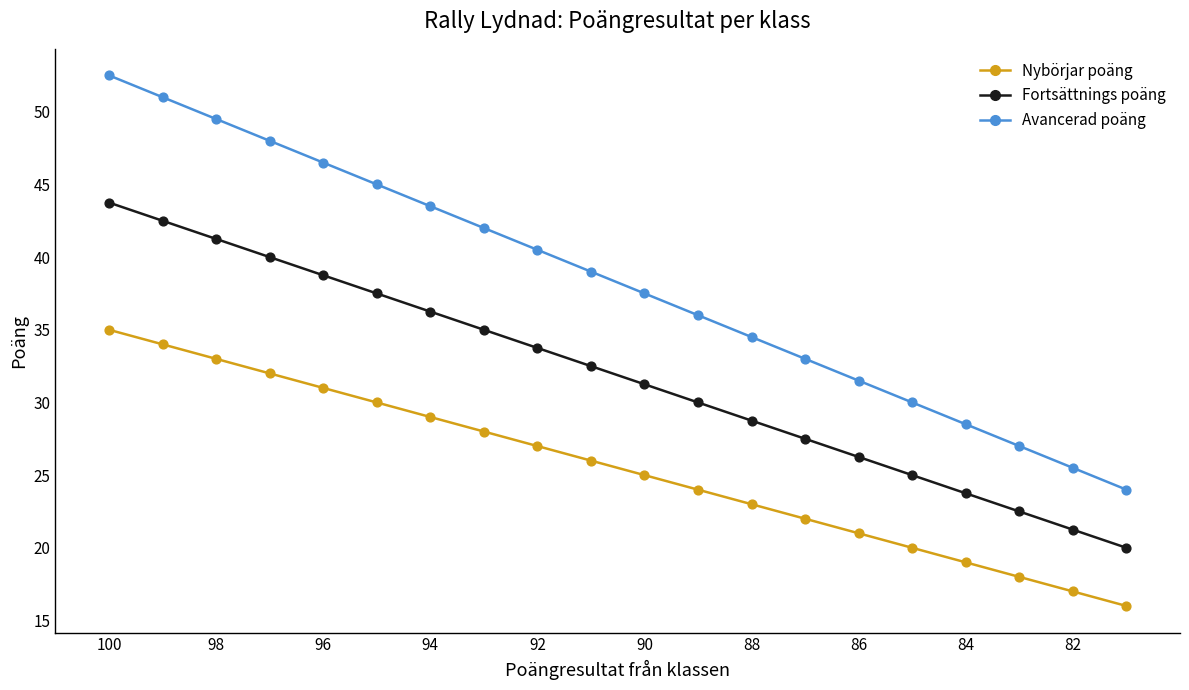

What is the X range (max minus min) for the scatter plot?

19.0